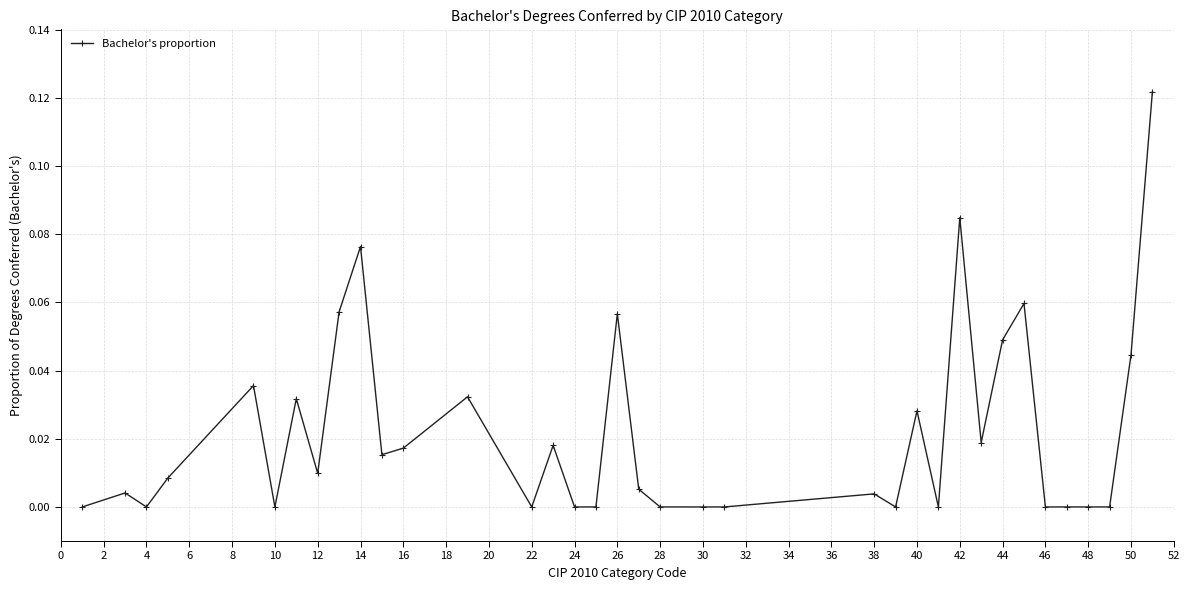

Does the chart have visible grid lines?

Yes